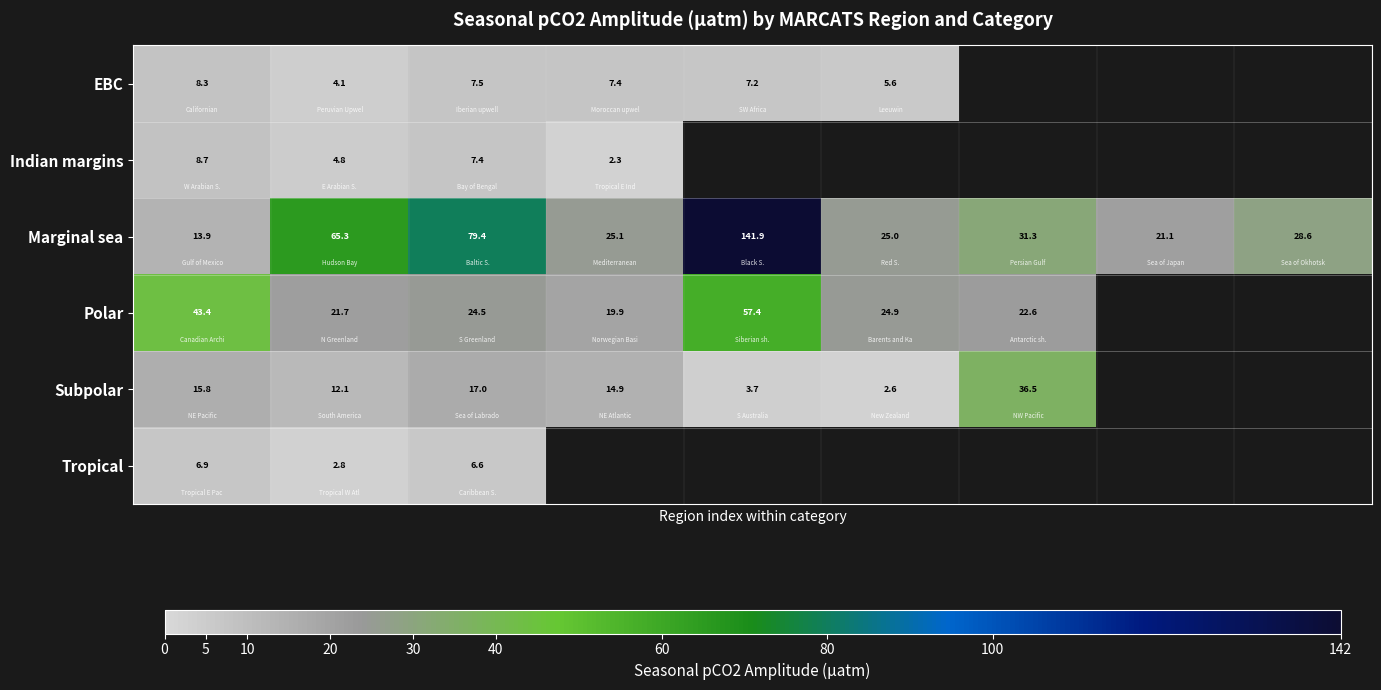

What is the lowest value of the Marginal sea series?

13.9